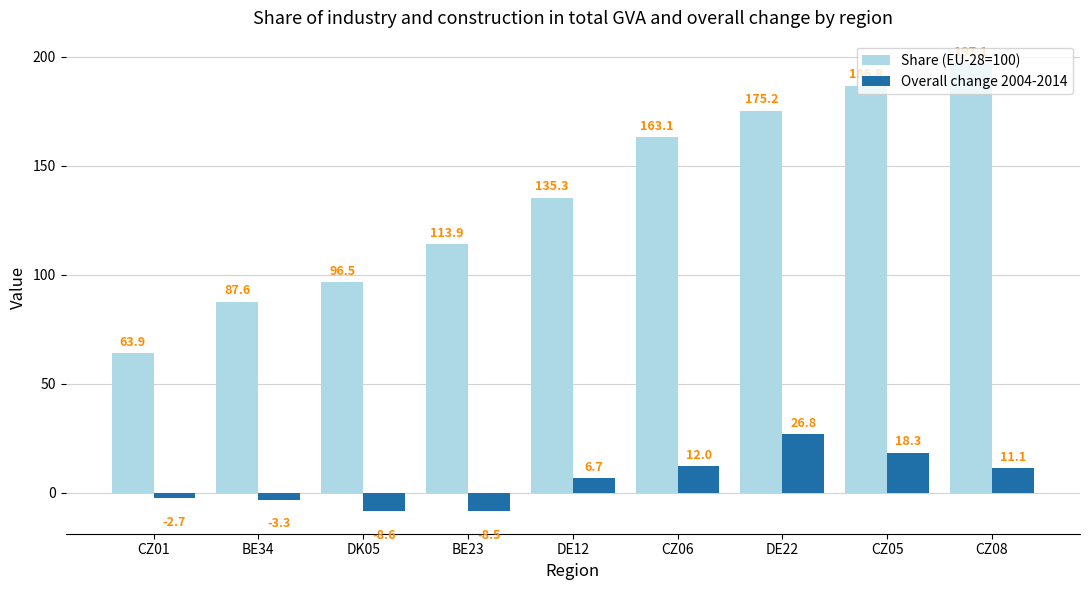

The Share (EU-28=100) series shows 115.3 at BE34. True or false?

False